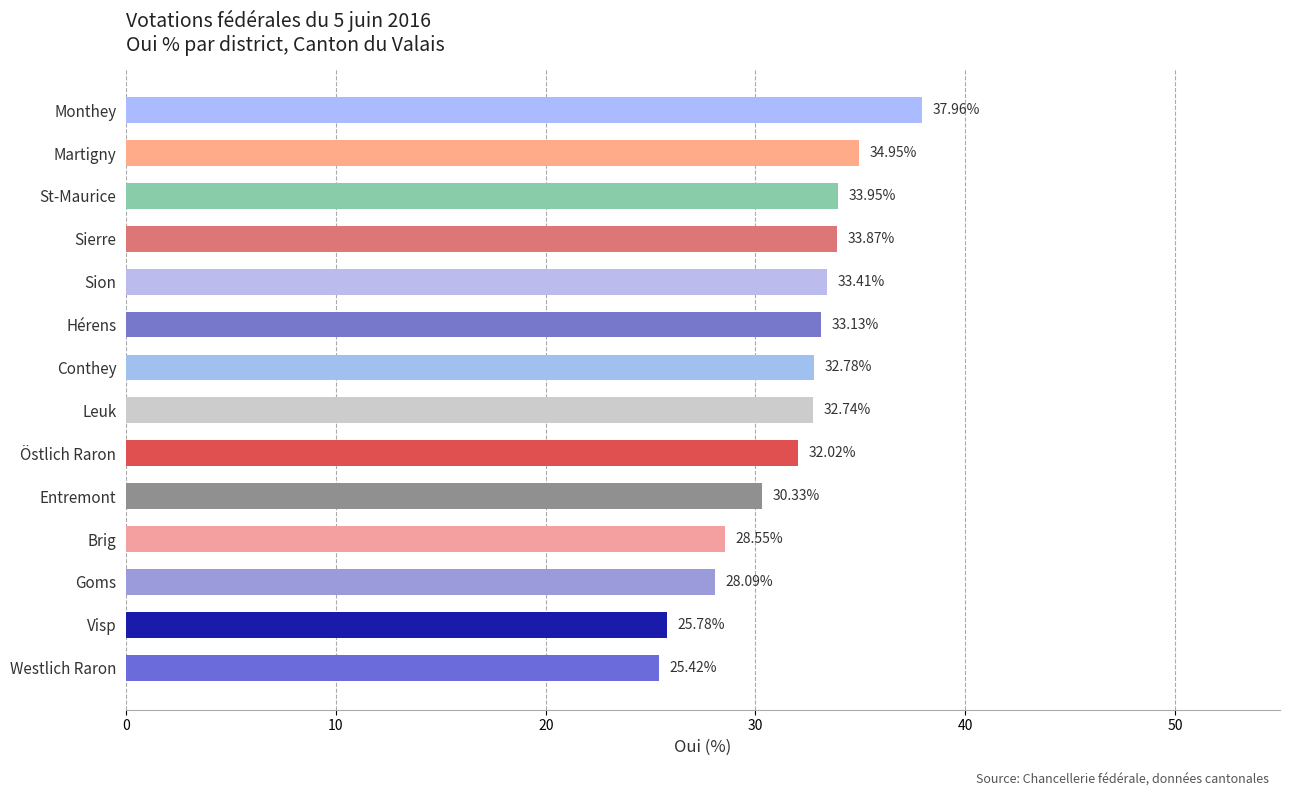

At which category does the chart reach its peak across all series?

Monthey